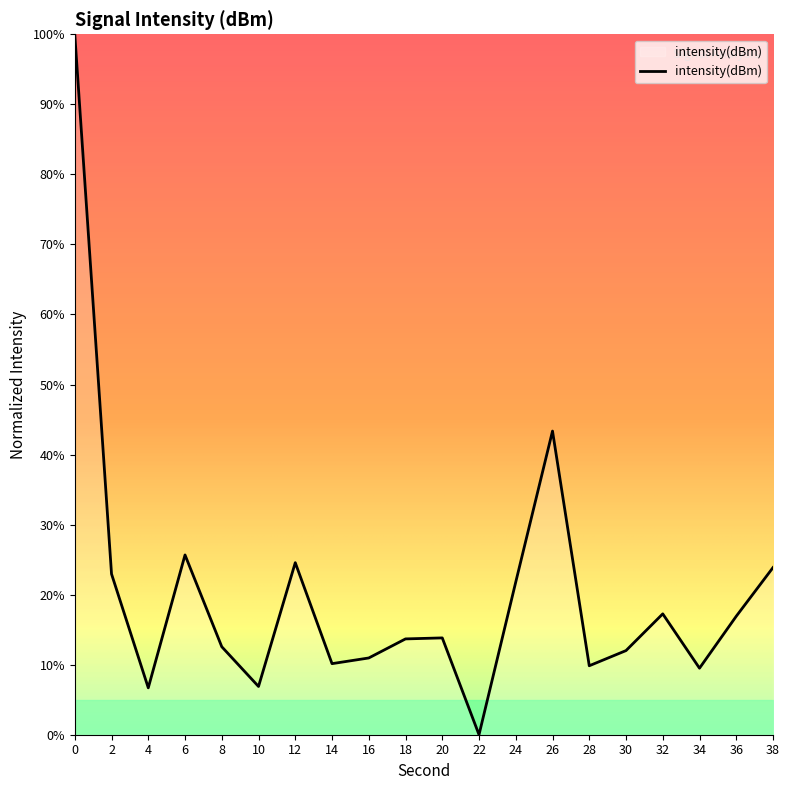

What value does the data have at 26?

43.4